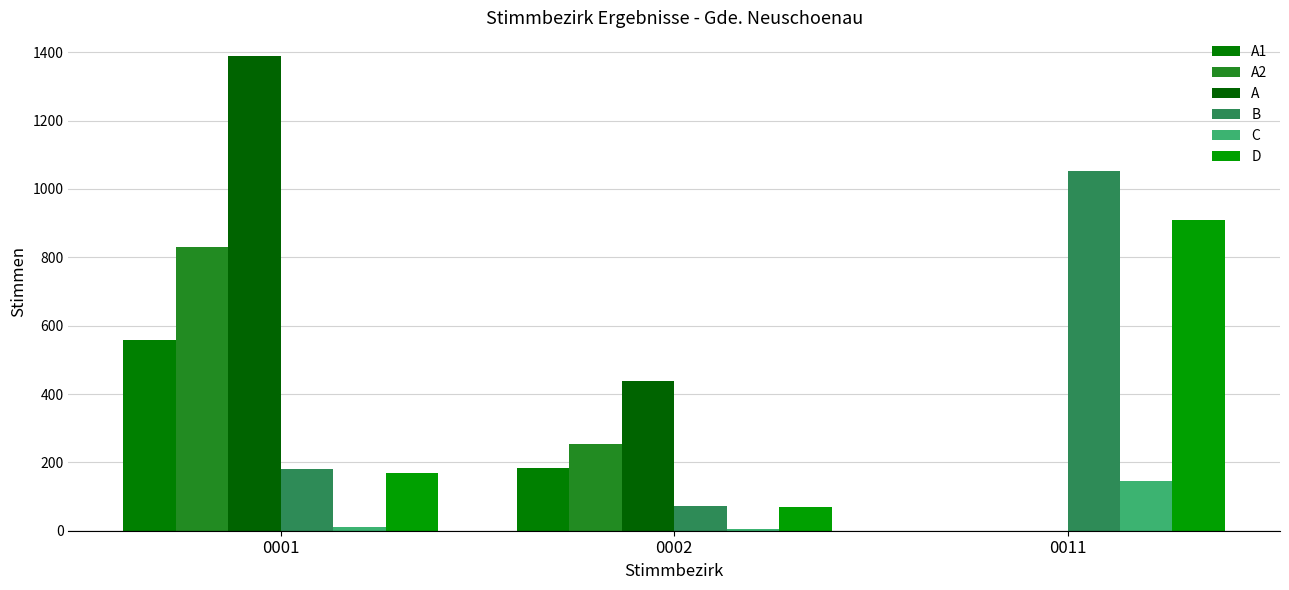

The C series shows 4 at 0002. True or false?

True